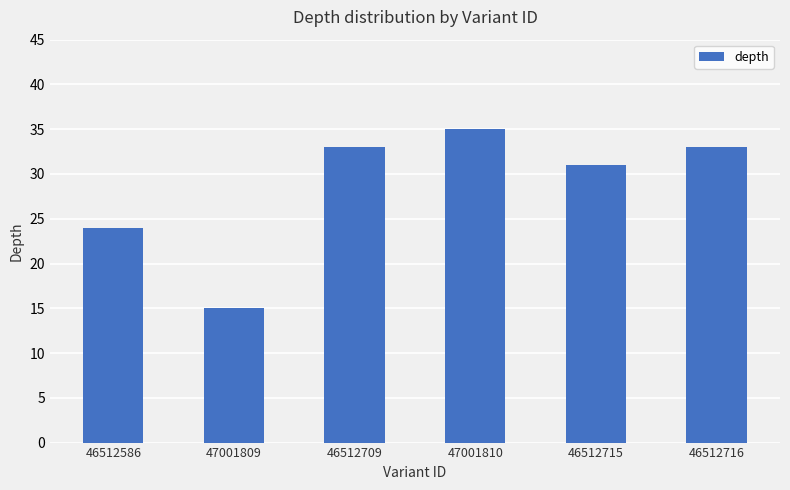

What is the ratio of the value at 46512716 to the value at 46512709?

1.0